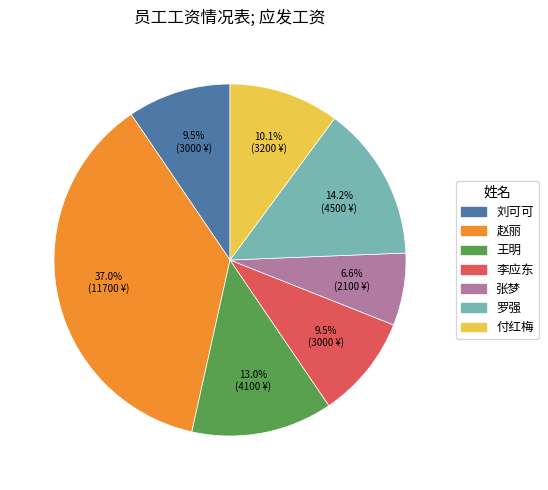

True or false: 罗强 accounts for 14% of the total.

True